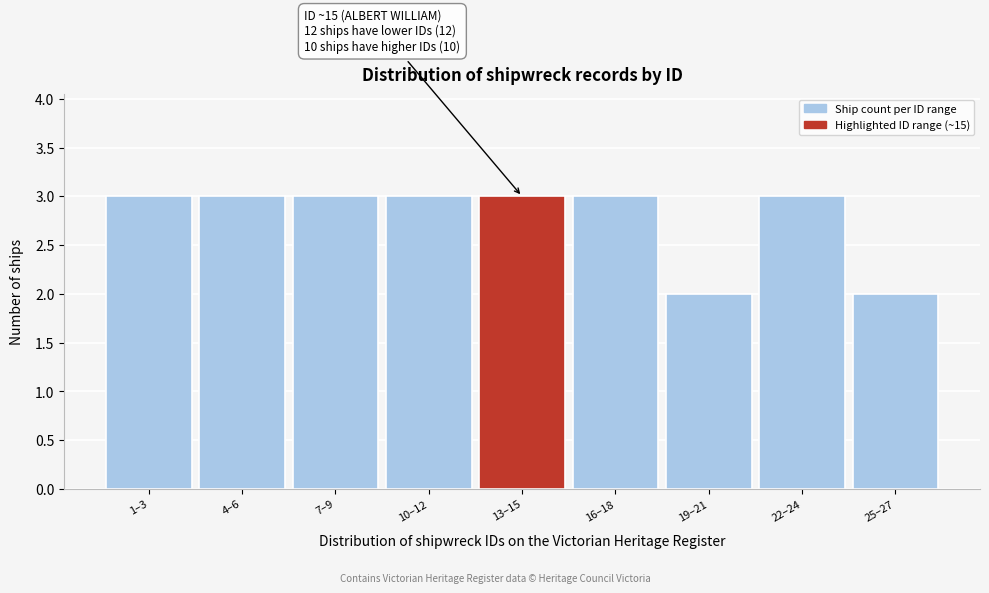

Reading left to right, extract all data points from this chart.

1–3=3	4–6=3	7–9=3	10–12=3	13–15=3	16–18=3	19–21=2	22–24=3	25–27=2